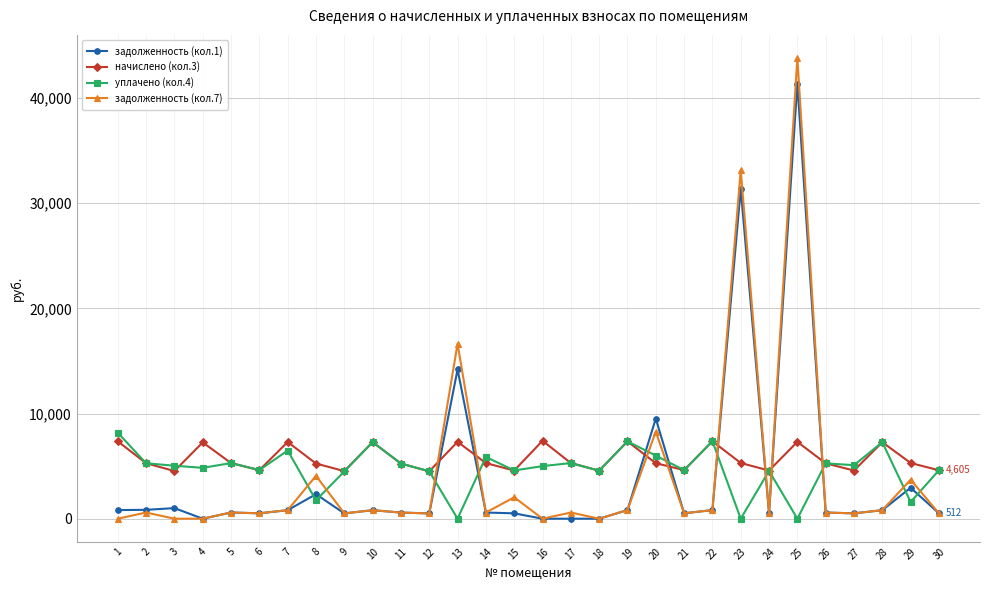

What is the total value across all series at 2?

11968.8